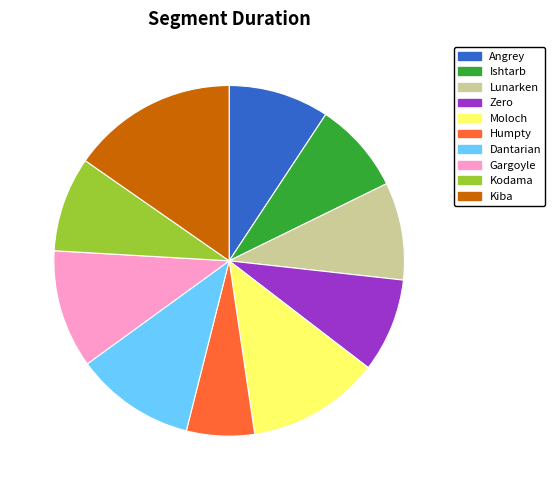

The Ishtarb slice represents 19% of the pie. True or false?

False